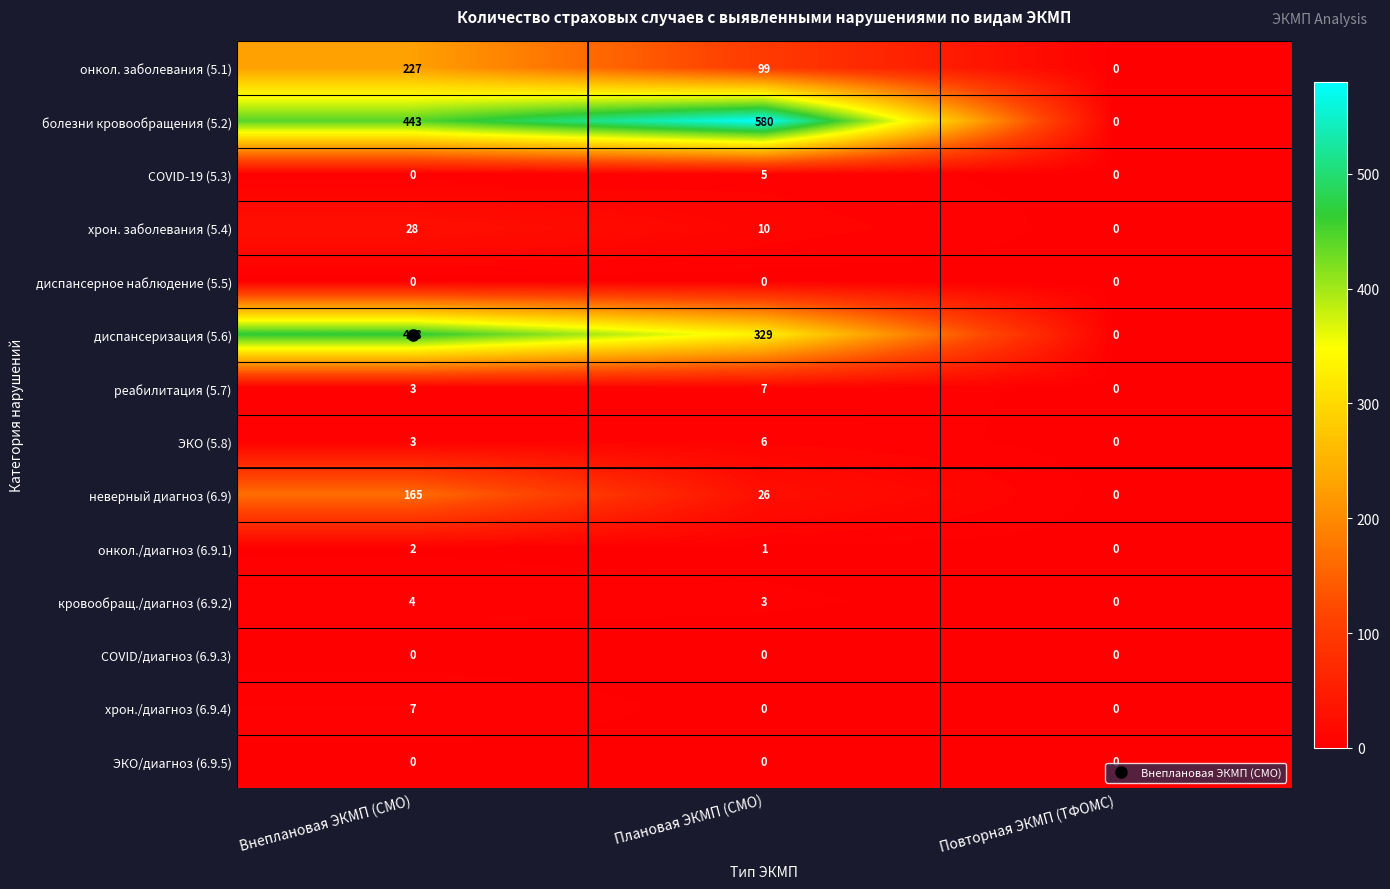

Count the болезни кровообращения (5.2) values in the range 0 to 580.

3